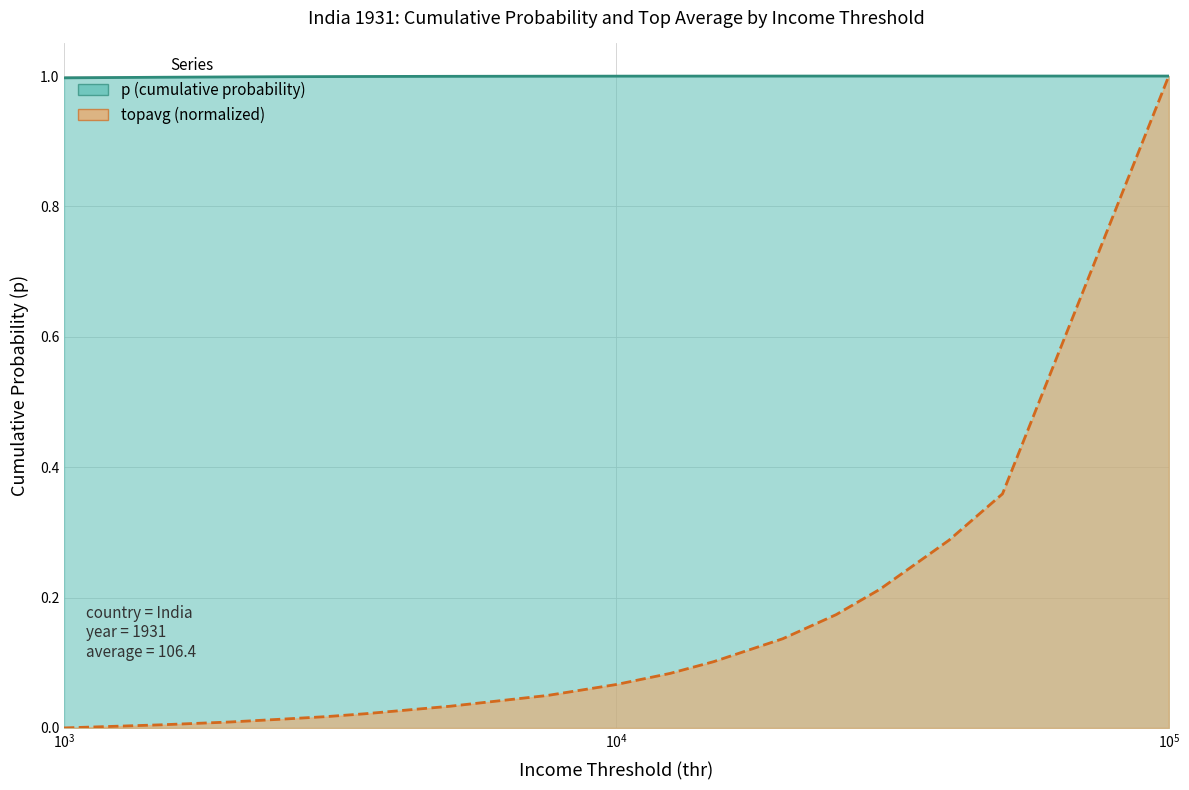

Rank the series by their average value, from lowest to highest.

topavg, p